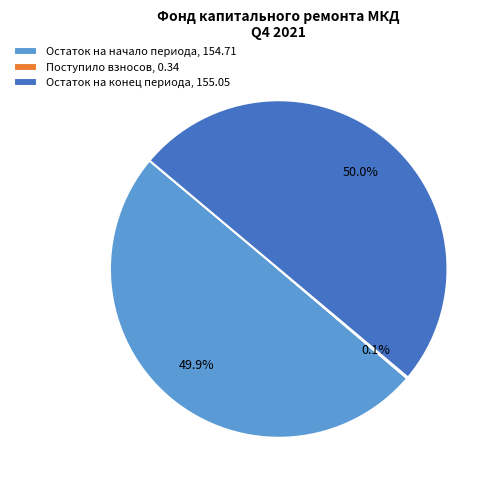

Combined, what portion of the pie is Остаток на конец периода, 155.05 and Остаток на начало периода, 154.71?

99.9%